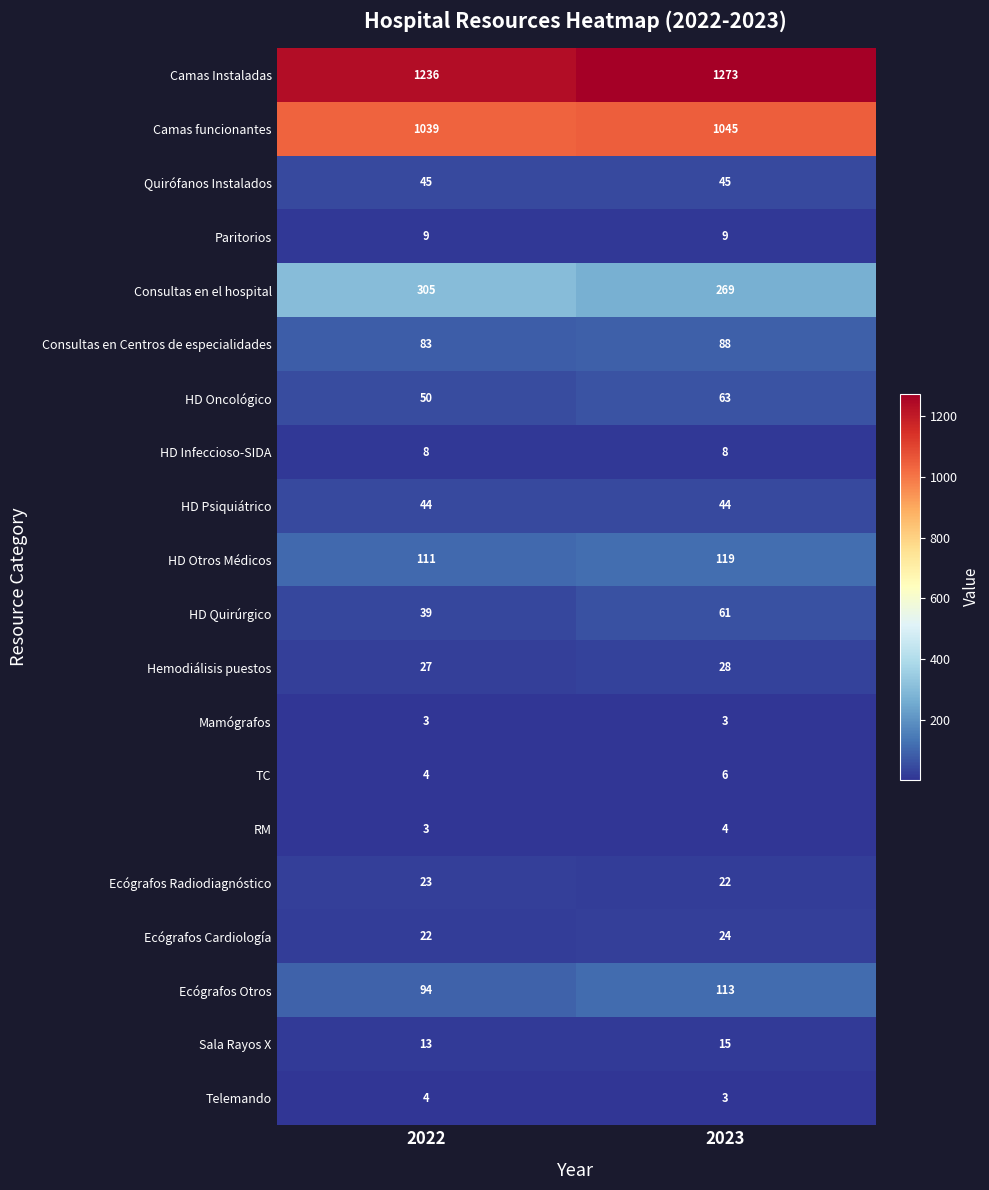

Is it true that HD Otros Médicos equals 51 at 2023?

False